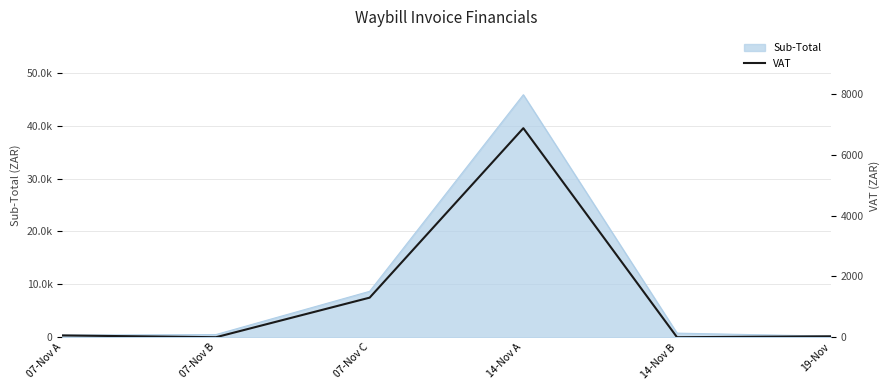

At which label does the data first exceed 58?

07-Nov A